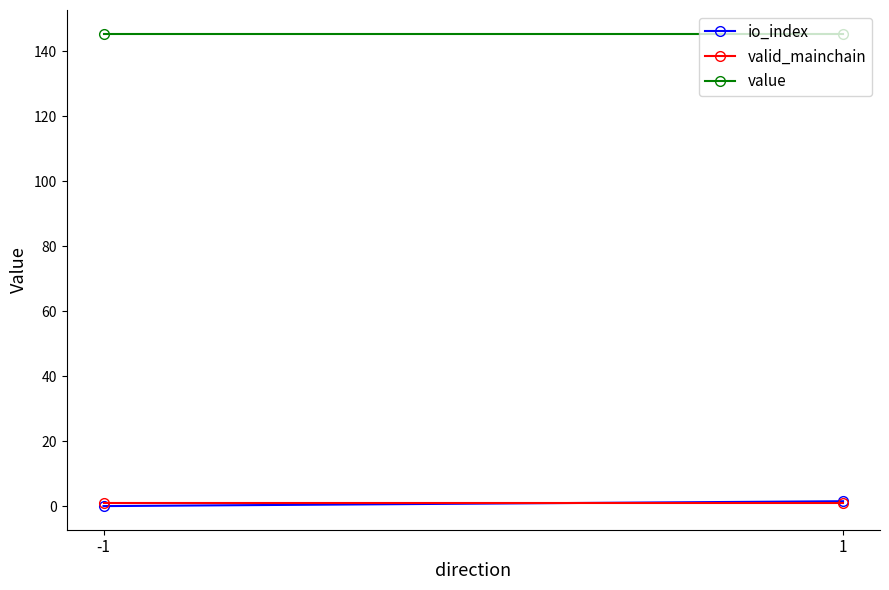

Which series has the widest spread of values?

io_index